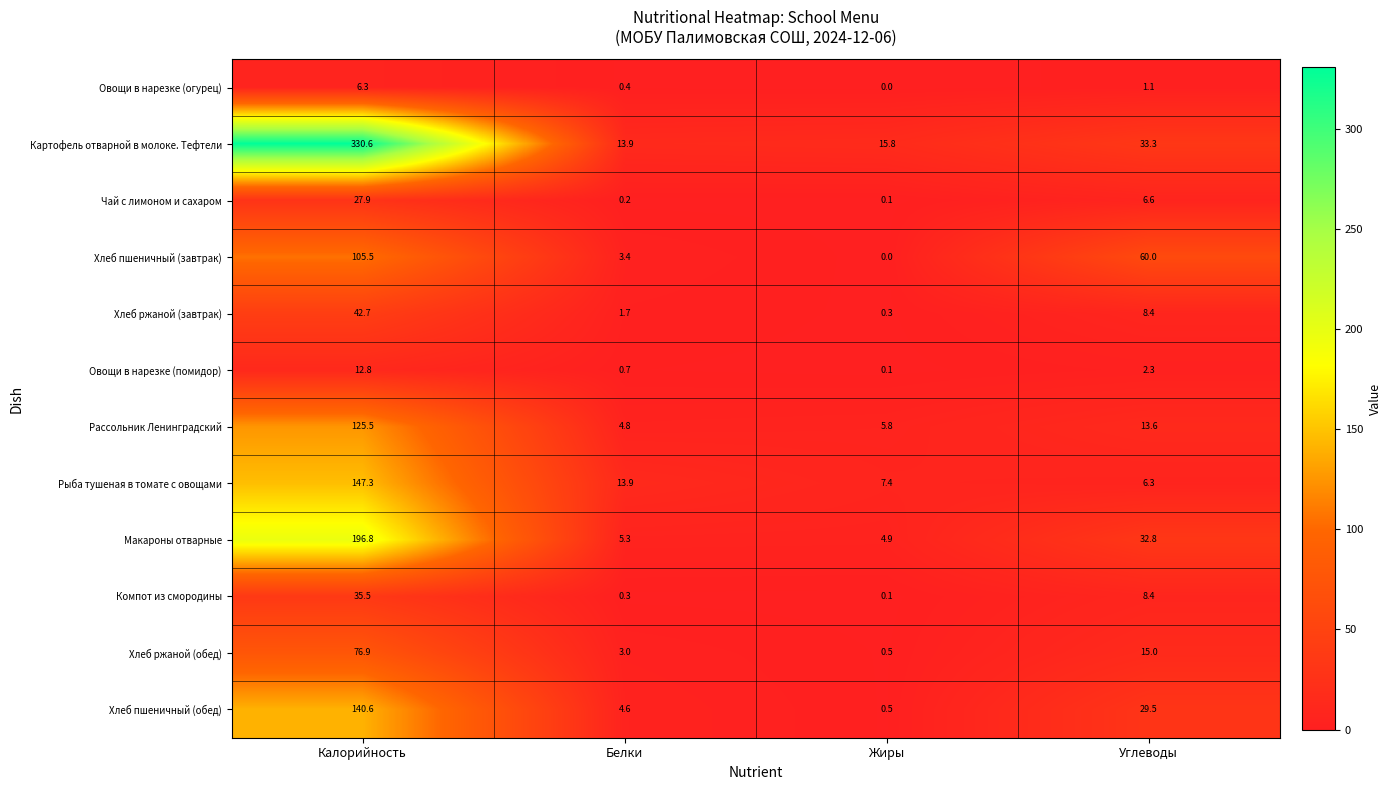

Which series has the largest range (max minus min)?

Картофель отварной в молоке. Тефтели